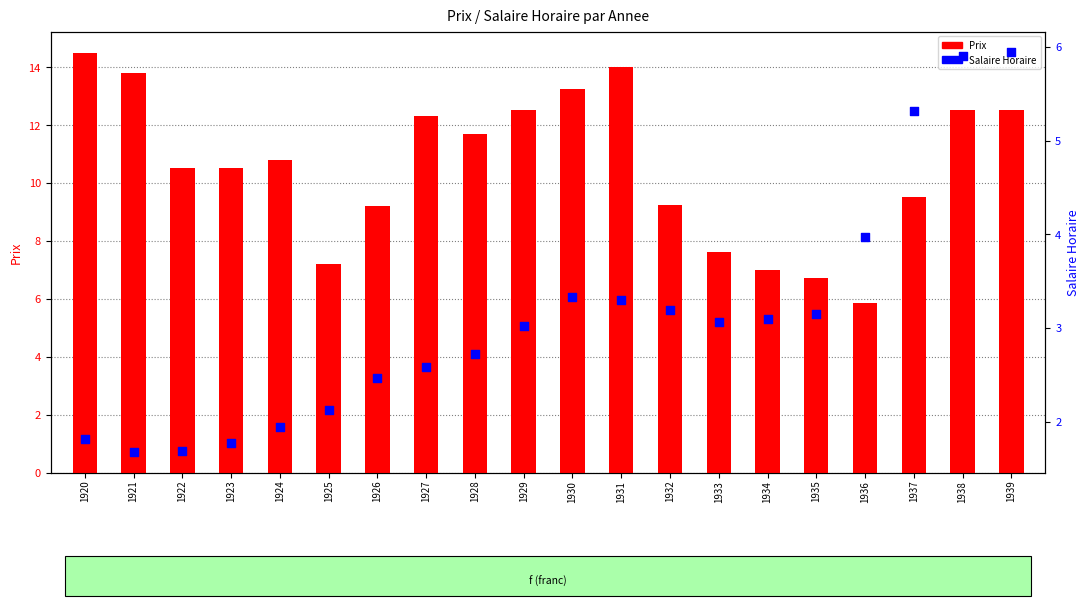

Is the value of Salaire Horaire at 1929 greater than the value of Prix at 1938?

No